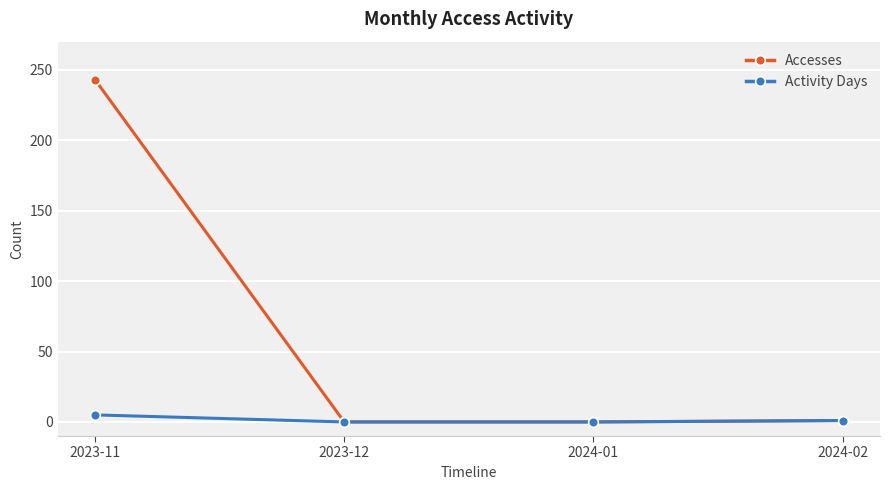

Rank the series by their maximum value, from highest to lowest.

Accesses, Activity Days